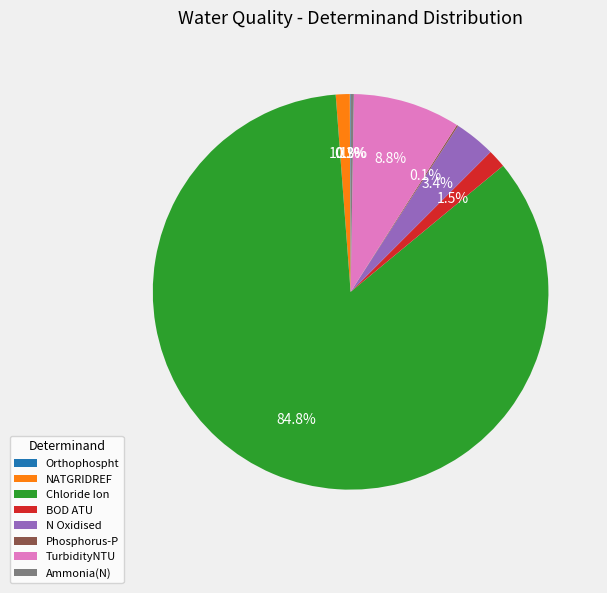

Does TurbidityNTU represent more than half of the total?

No